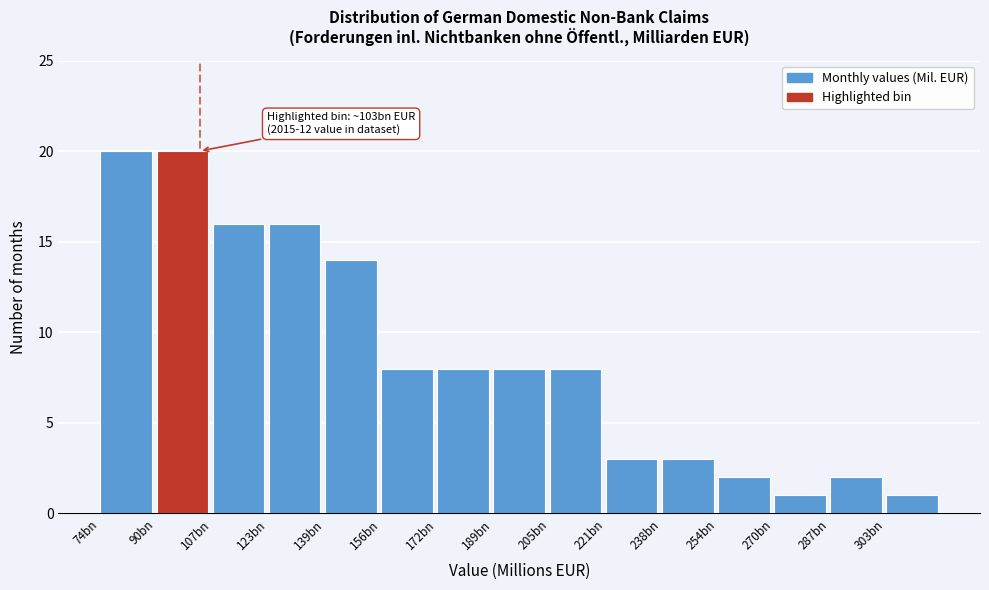

Reading left to right, transcribe all the data shown in this chart.

74bn=20	90bn=20	107bn=16	123bn=16	139bn=14	156bn=8	172bn=8	189bn=8	205bn=8	221bn=3	238bn=3	254bn=2	270bn=1	287bn=2	303bn=1